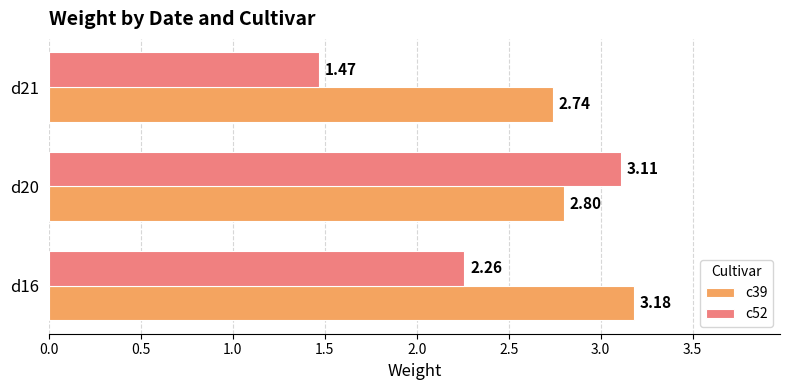

Rank the series by their average value, from lowest to highest.

c52, c39